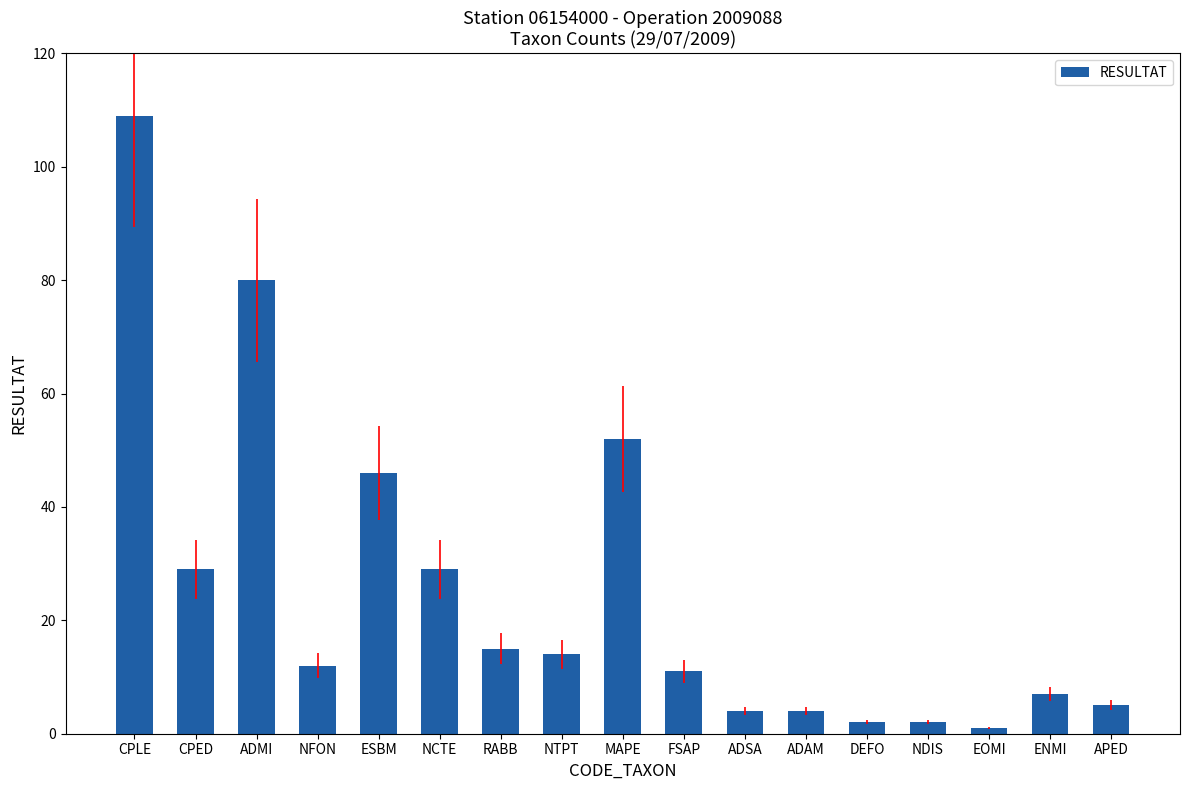

Reading right to left, extract all data points from this chart.

5	7	1	2	2	4	4	11	52	14	15	29	46	12	80	29	109